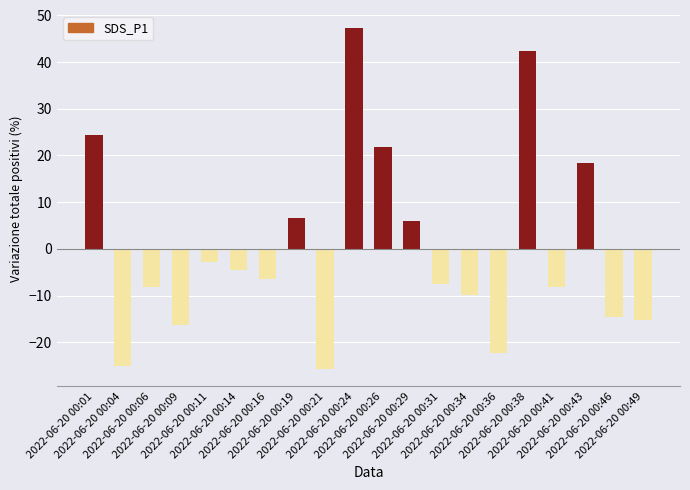

What is the smallest value displayed?

-25.8